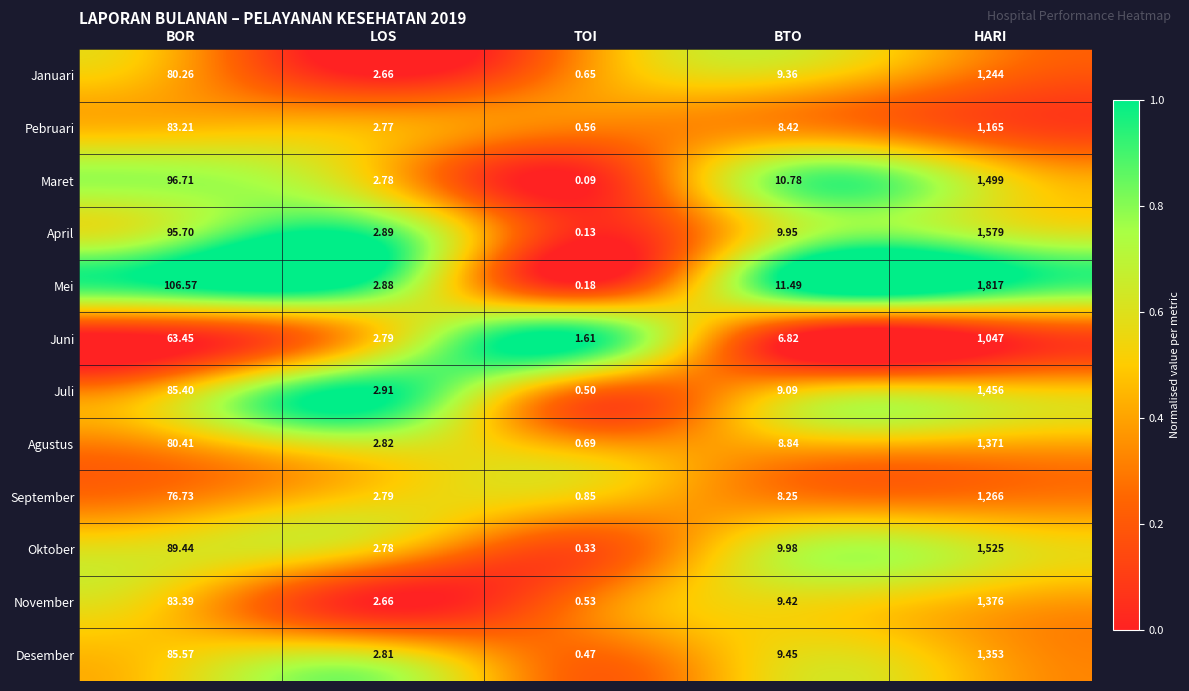

Which label corresponds to the smallest value in the chart?

TOI